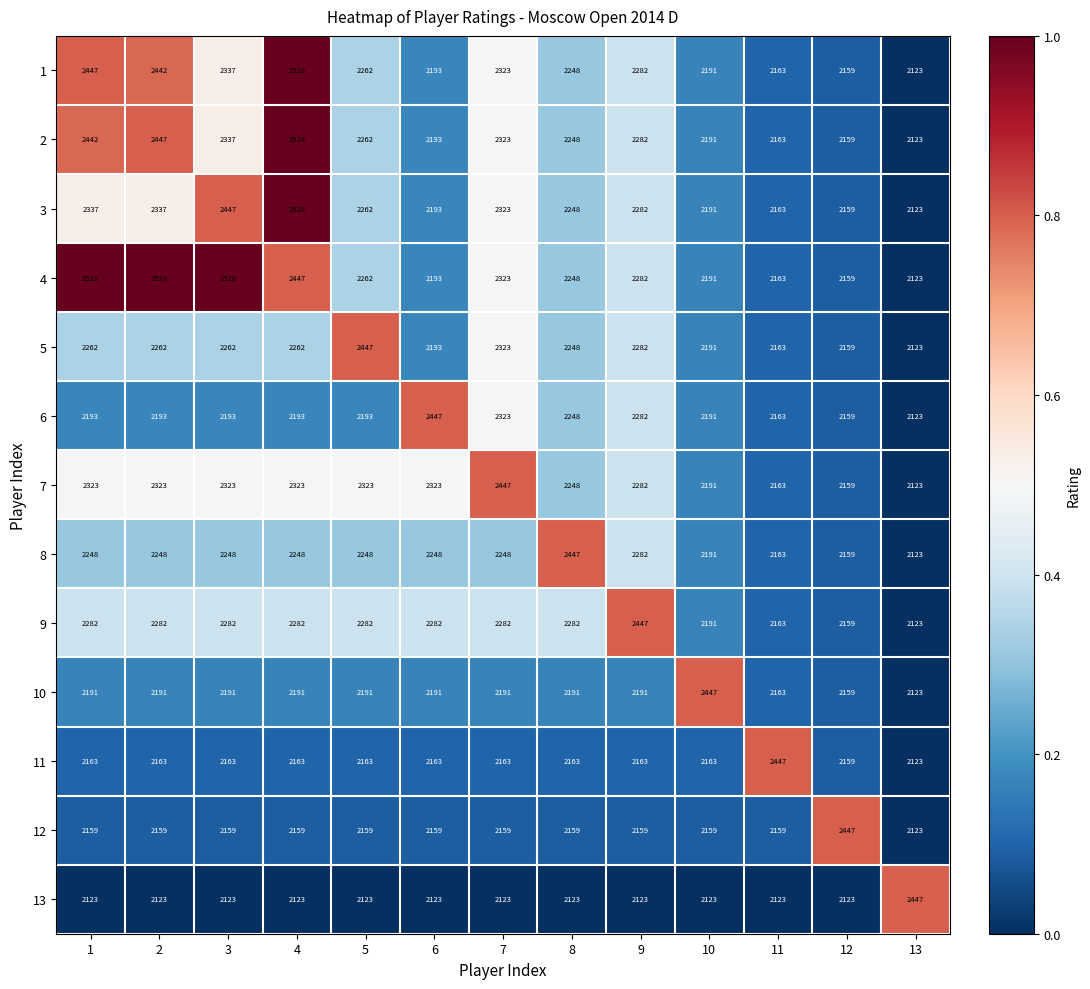

At which category is the sum across all series the highest?

4